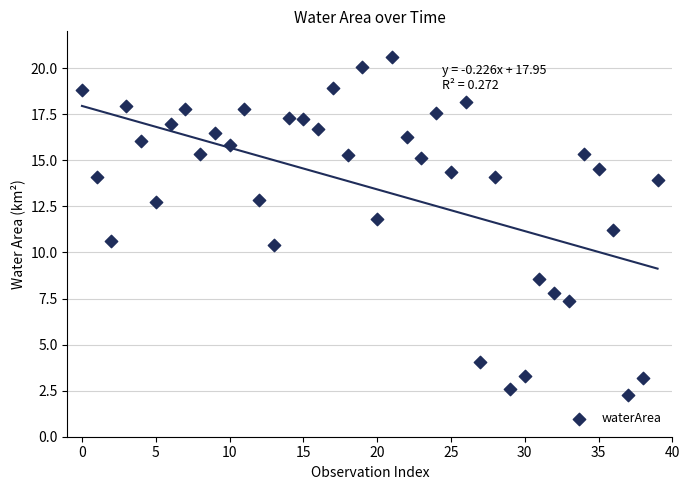

What is the range of Y values (max minus min)?

18.3